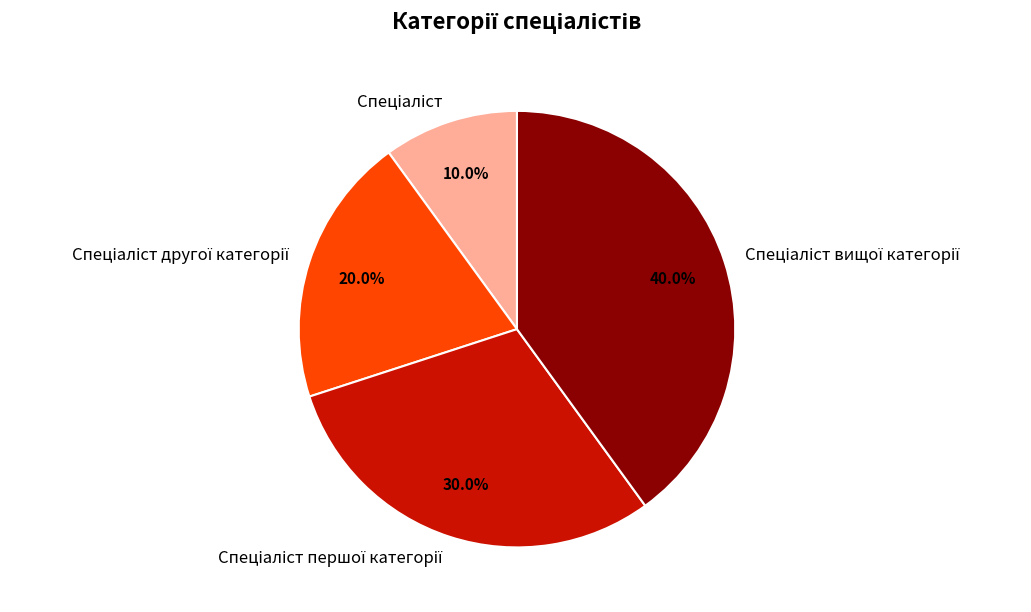

Is there a majority slice in this chart?

No